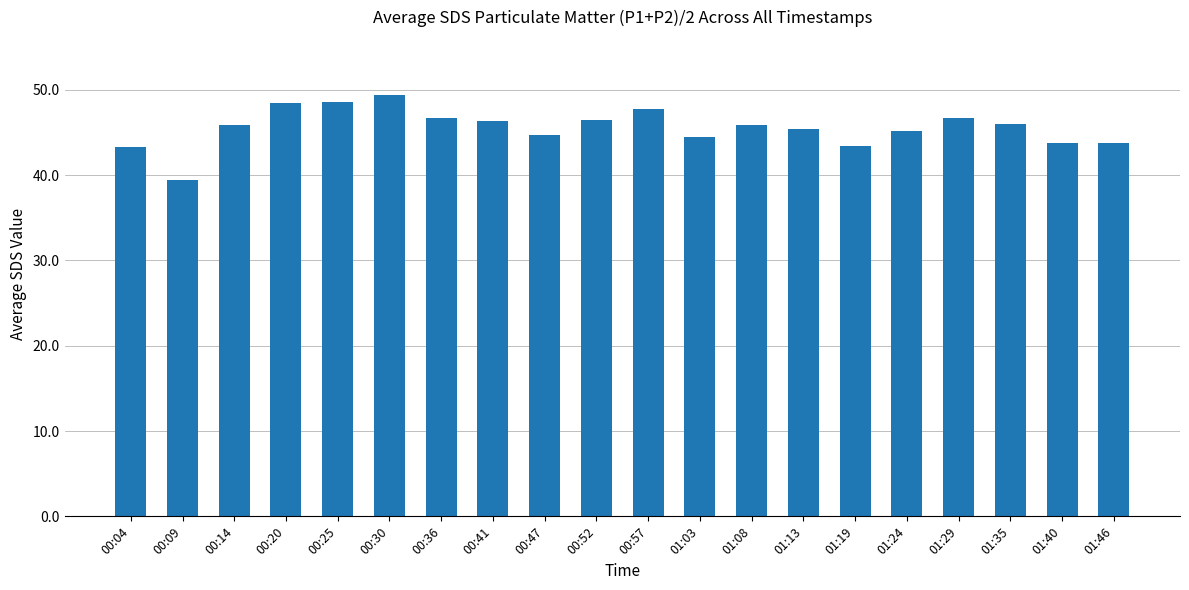

What is the change in value from 00:25 to 01:46?

-4.8